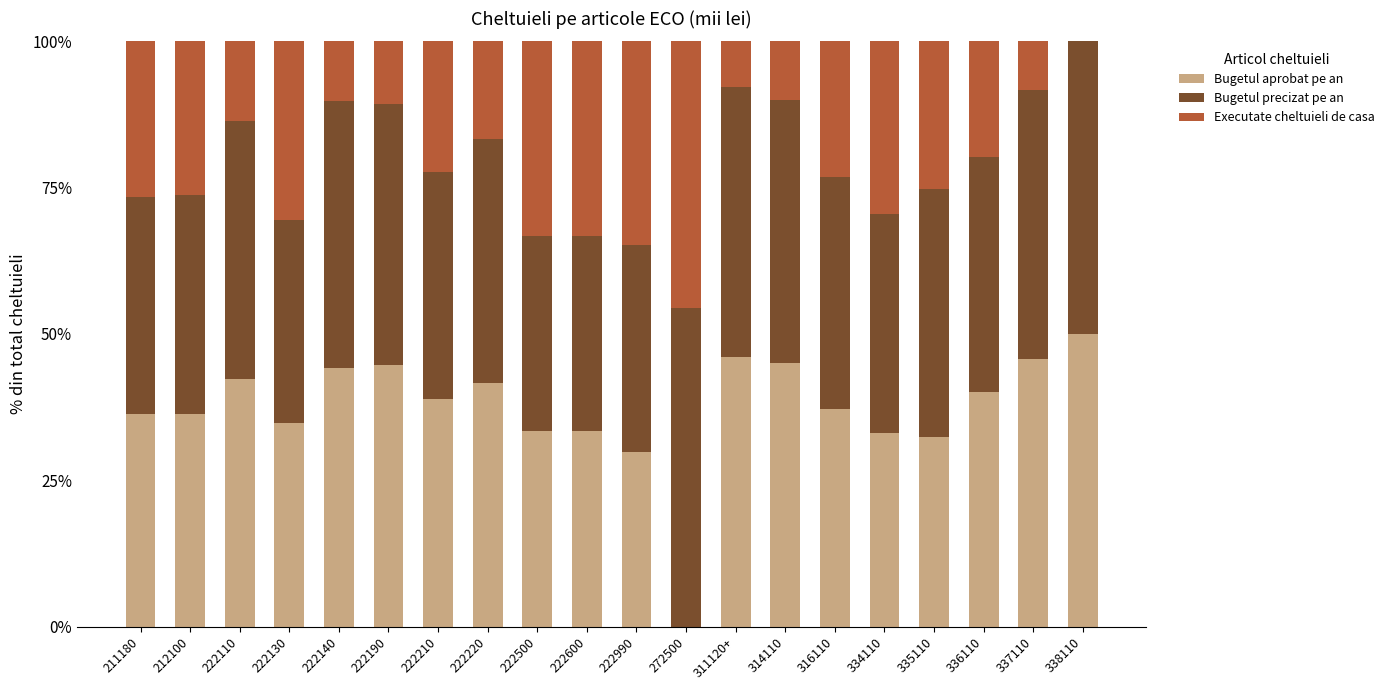

What is the sum of the Bugetul aprobat pe an values at 314110 and 311120+?

91.1